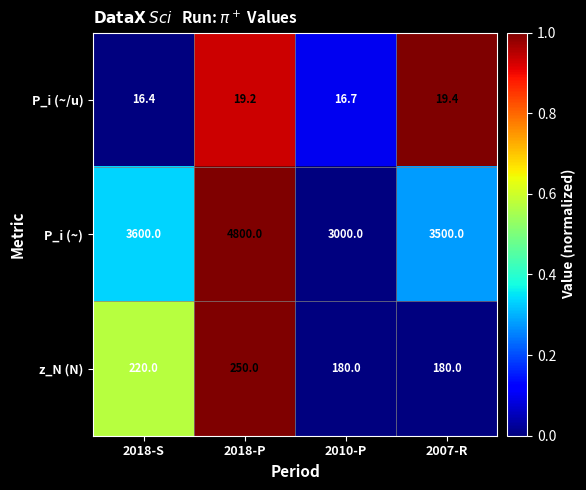

Rank the series at 2018-P from lowest to highest value.

P_i (~/u), z_N (N), P_i (~)